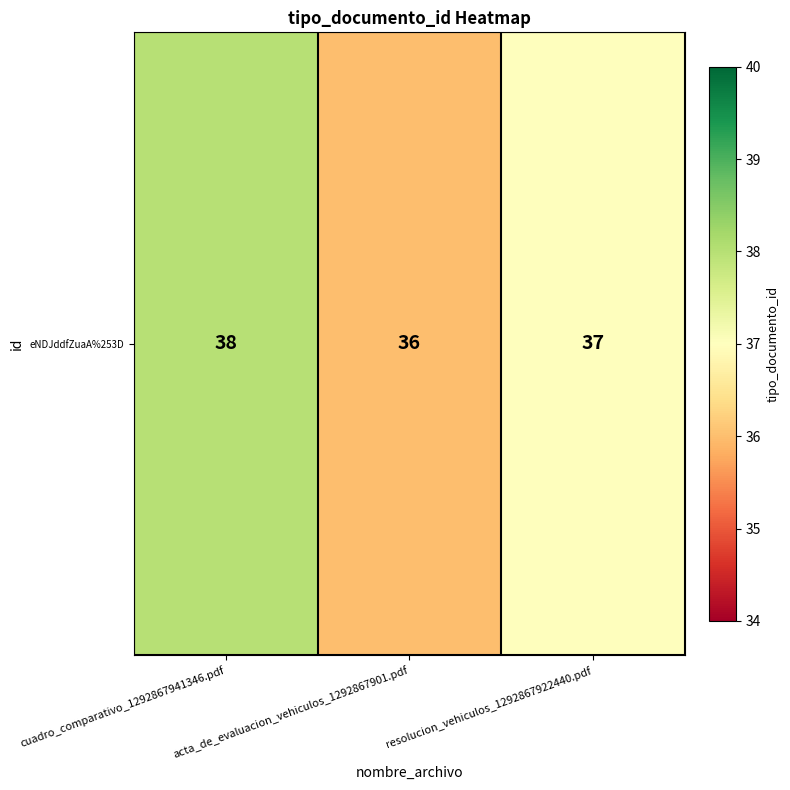

Is it true that the value at acta_de_evaluacion_vehiculos_1292867901.pdf is 36?

True